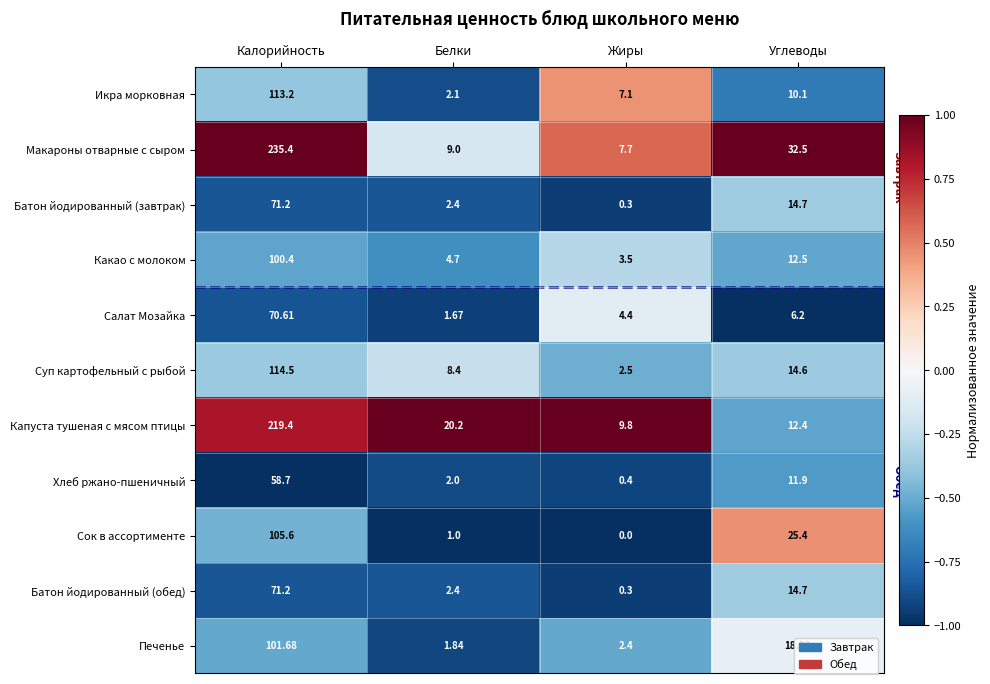

At how many categories does at least one series exceed 0?

4